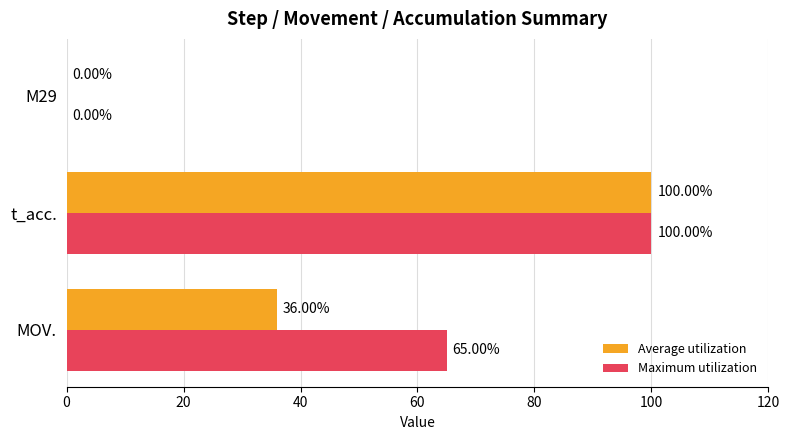

At which label is Maximum utilization closest to 50?

MOV.